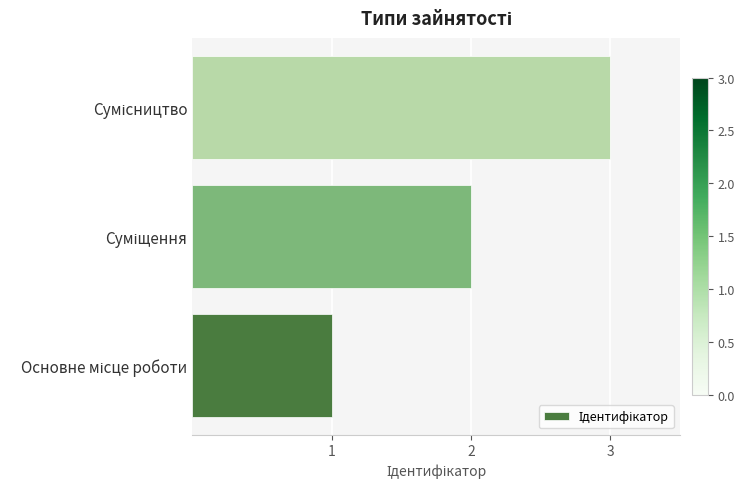

What is the maximum value shown in the chart?

3